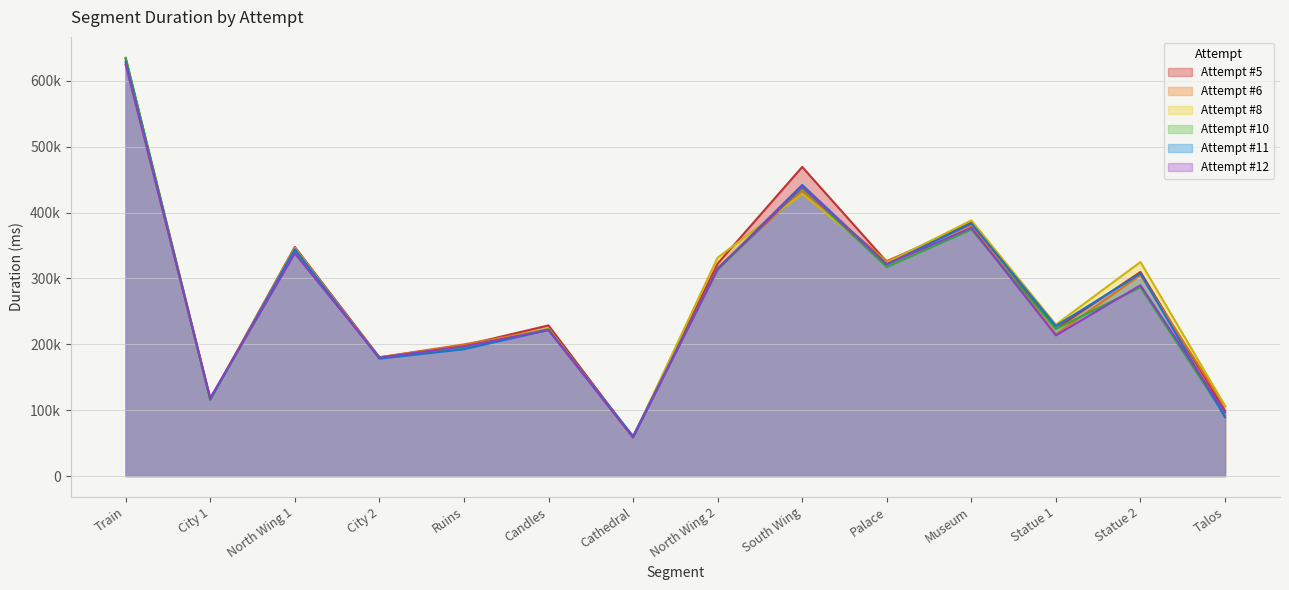

Where is the first local maximum for Attempt #5?

North Wing 1